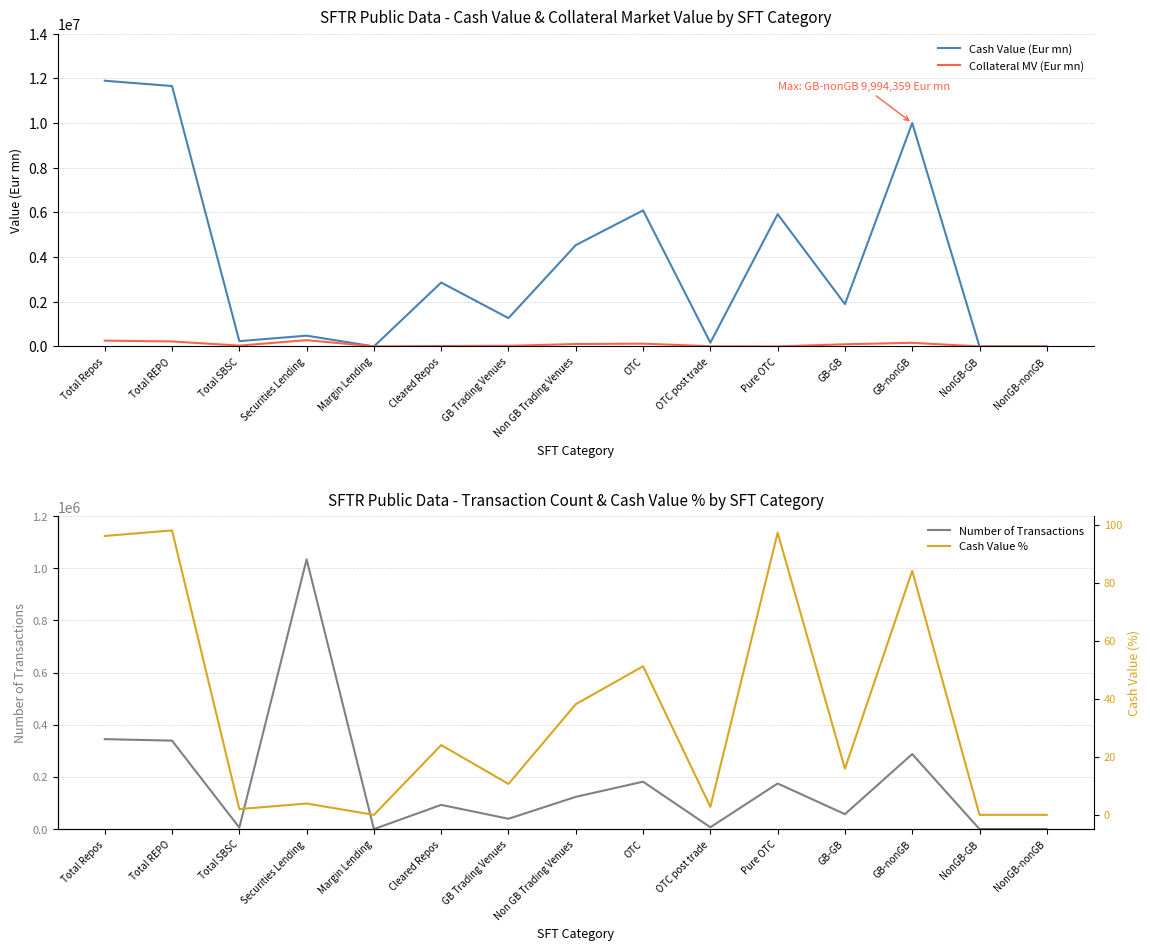

What are all the series names shown in the legend?

Cash Value (Eur mn), Collateral MV (Eur mn), Number of Transactions, Cash Value %